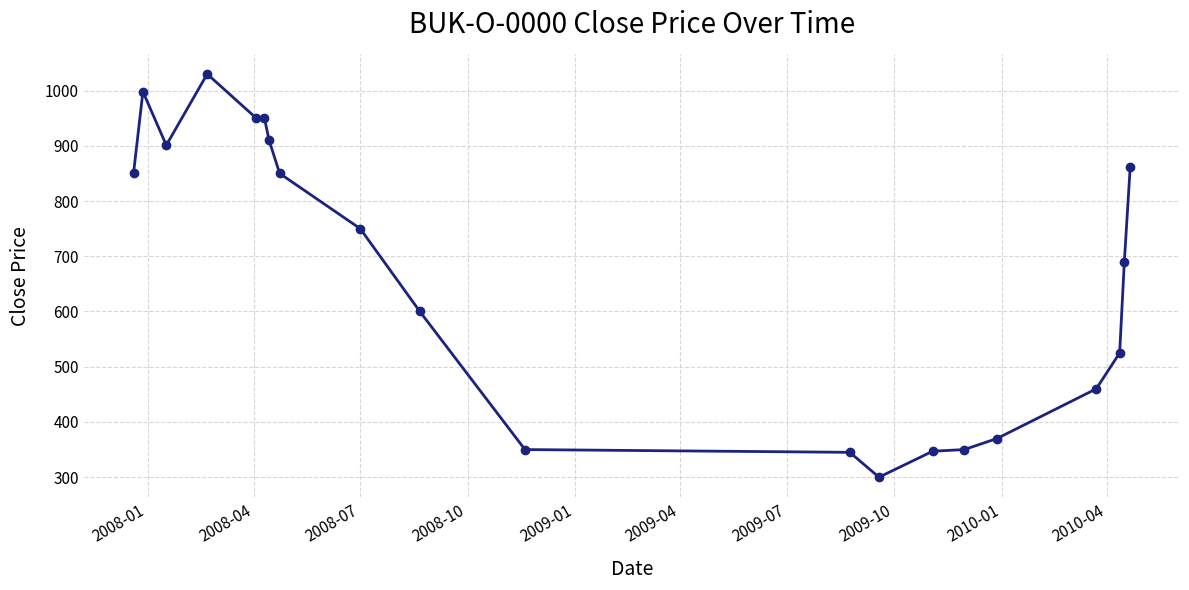

What is the maximum value shown in the chart?

1030